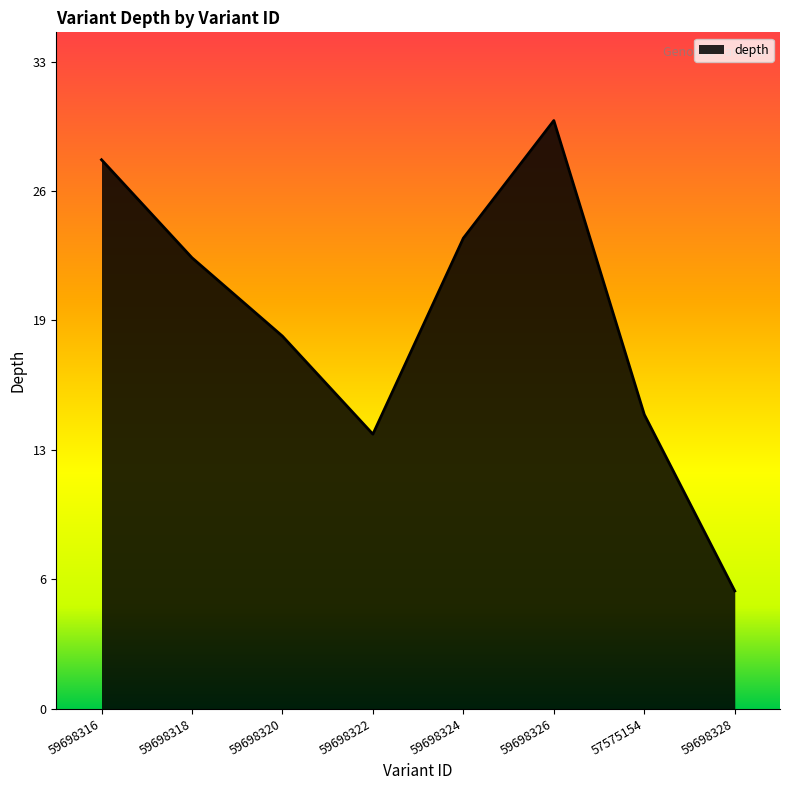

Rank the categories by value from highest to lowest.

59698326, 59698316, 59698324, 59698318, 59698320, 57575154, 59698322, 59698328